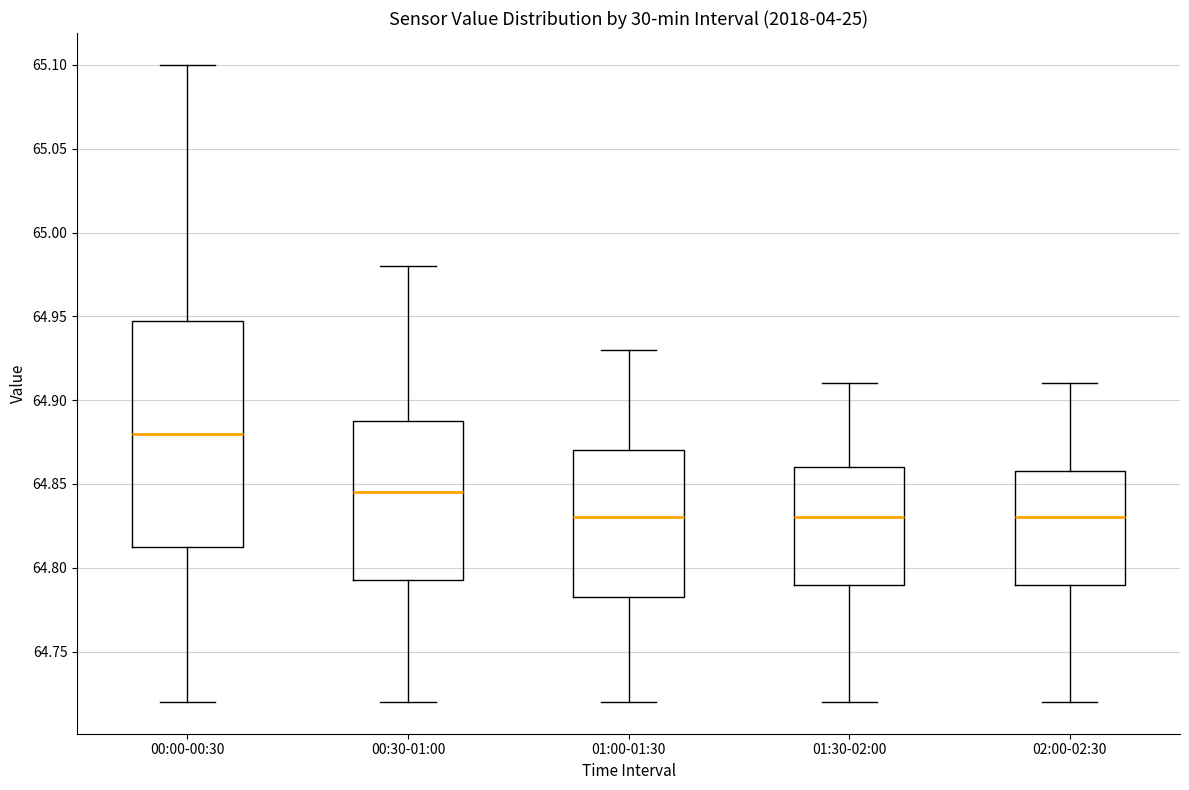

Reading left to right, transcribe this box plot: for each box, give where its median line is, the range the box spans, and where its two whiskers end, as read against the y-axis. The values are not printed on the chart, so give them approximately, as read against the axis.

00:00-00:30: median 64.880, box 64.815 to 64.950, whiskers 64.720 to 65.100
00:30-01:00: median 64.845, box 64.795 to 64.890, whiskers 64.720 to 64.980
01:00-01:30: median 64.830, box 64.785 to 64.870, whiskers 64.720 to 64.930
01:30-02:00: median 64.830, box 64.790 to 64.860, whiskers 64.720 to 64.910
02:00-02:30: median 64.830, box 64.790 to 64.860, whiskers 64.720 to 64.910